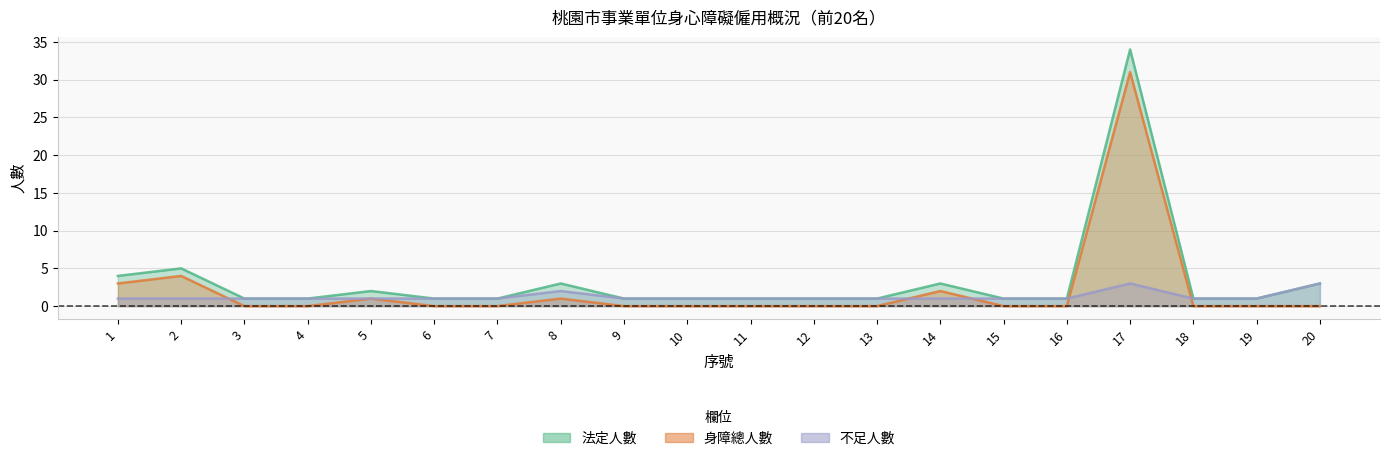

Is it true that 法定人數 equals 2 at 1?

False